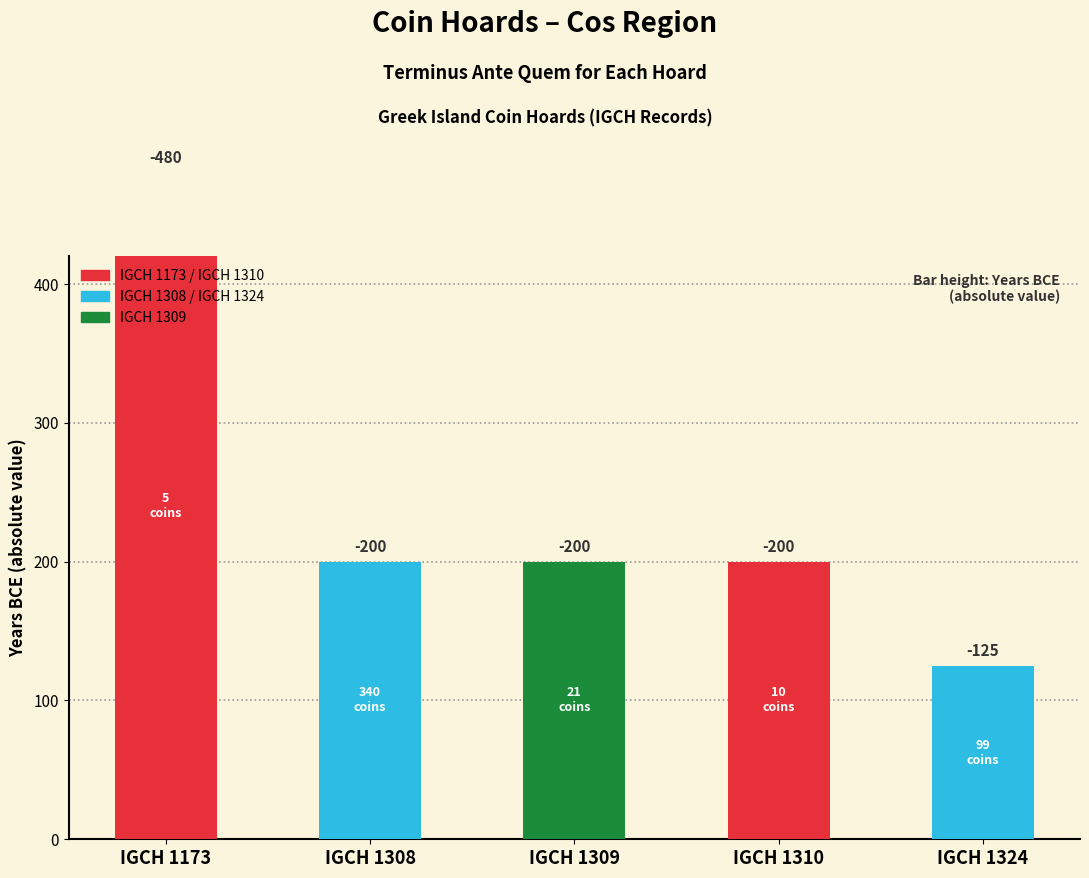

What is the value of the 1st bar from the left?

480